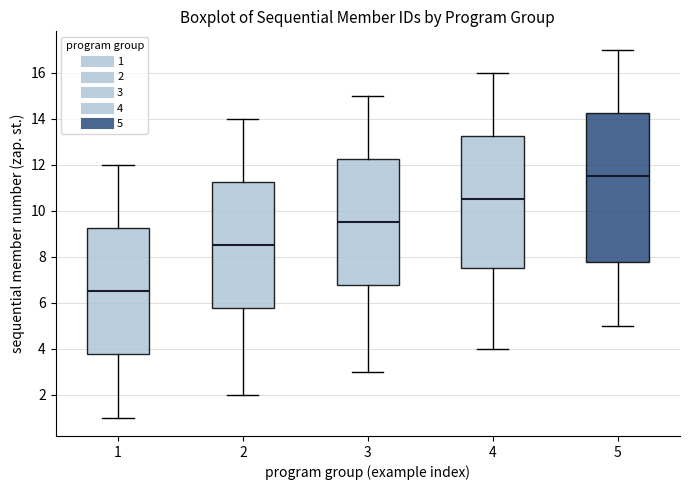

Which box's median line is the lowest?

1